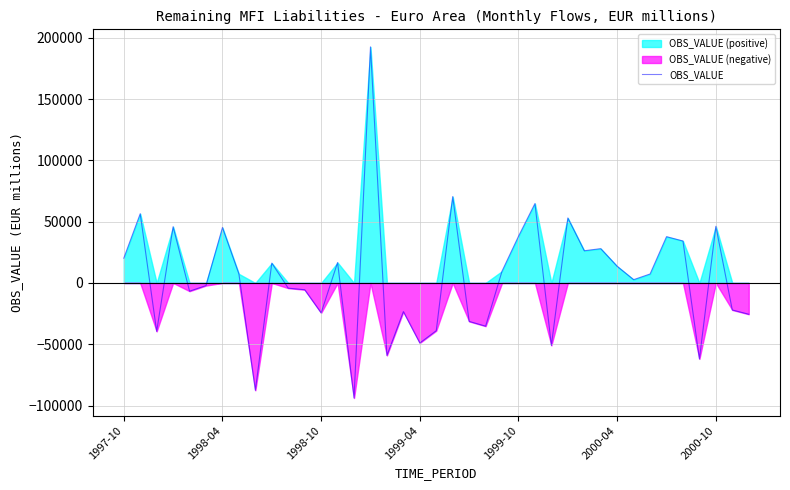

What is the lowest value of the OBS_VALUE series?

-93822.6